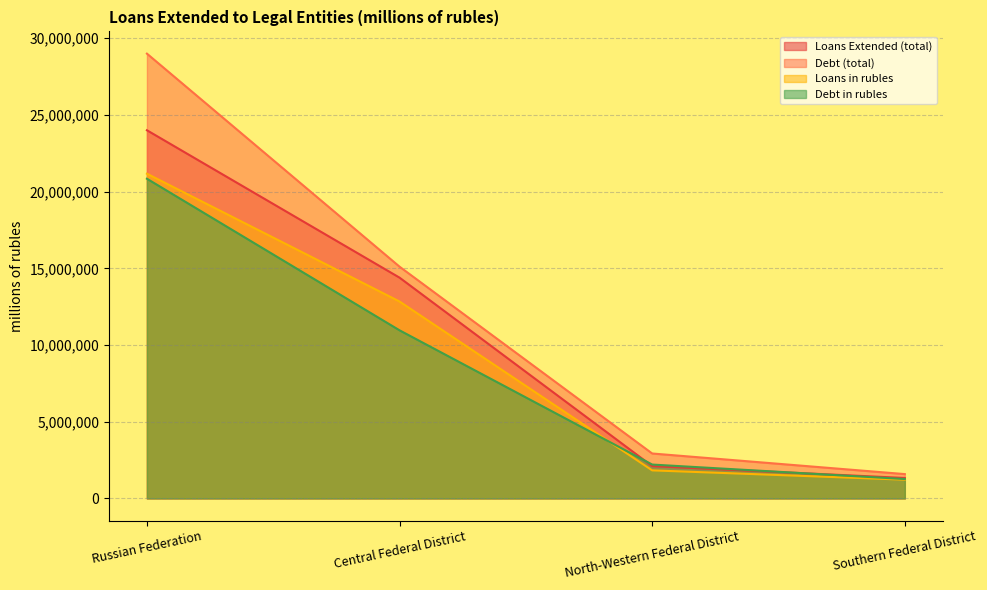

How many lines are shown in the chart?

4